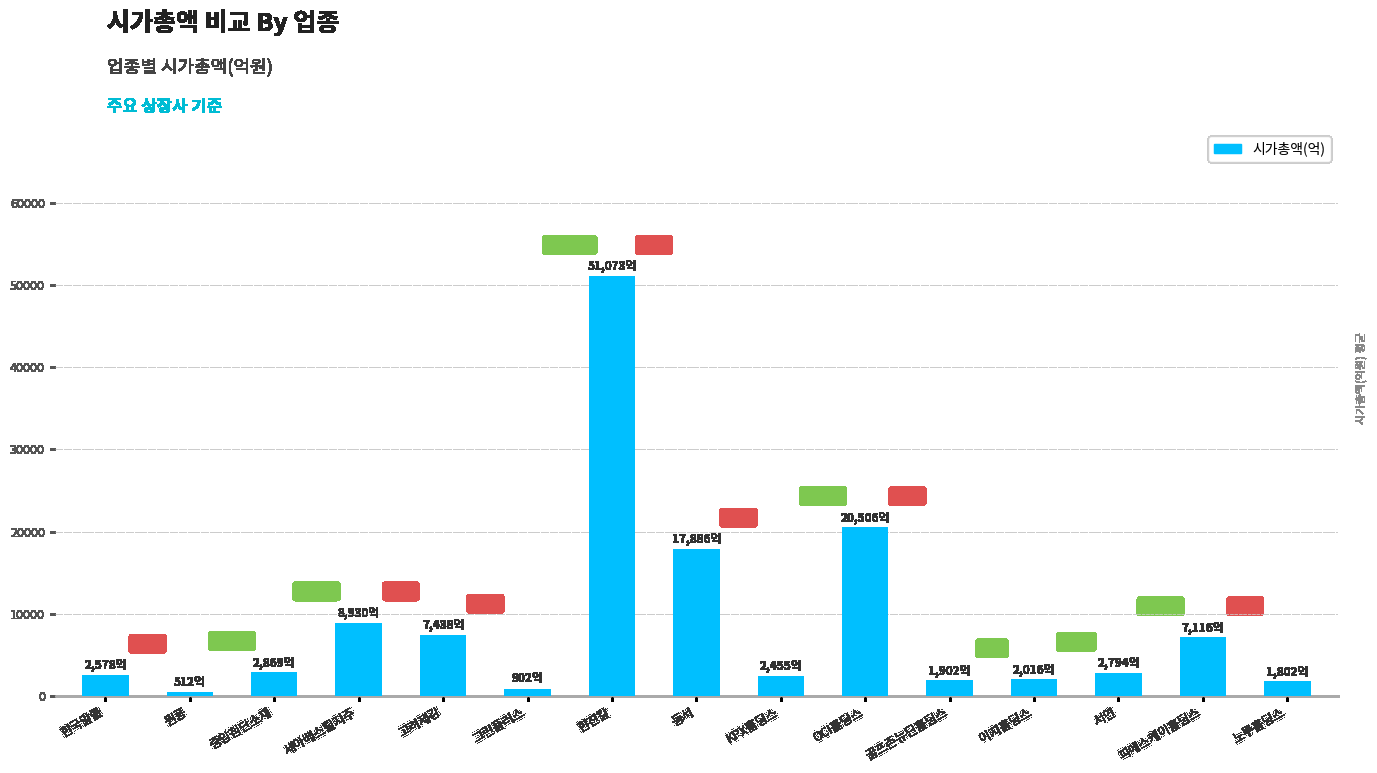

Where is the data nearest to the value 25792?

OCI홀딩스